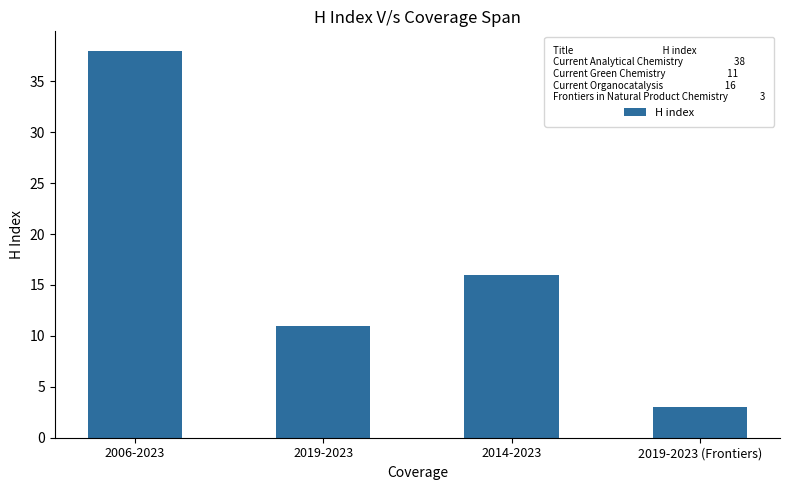

What is the difference between the values at 2019-2023 and 2014-2023?

5